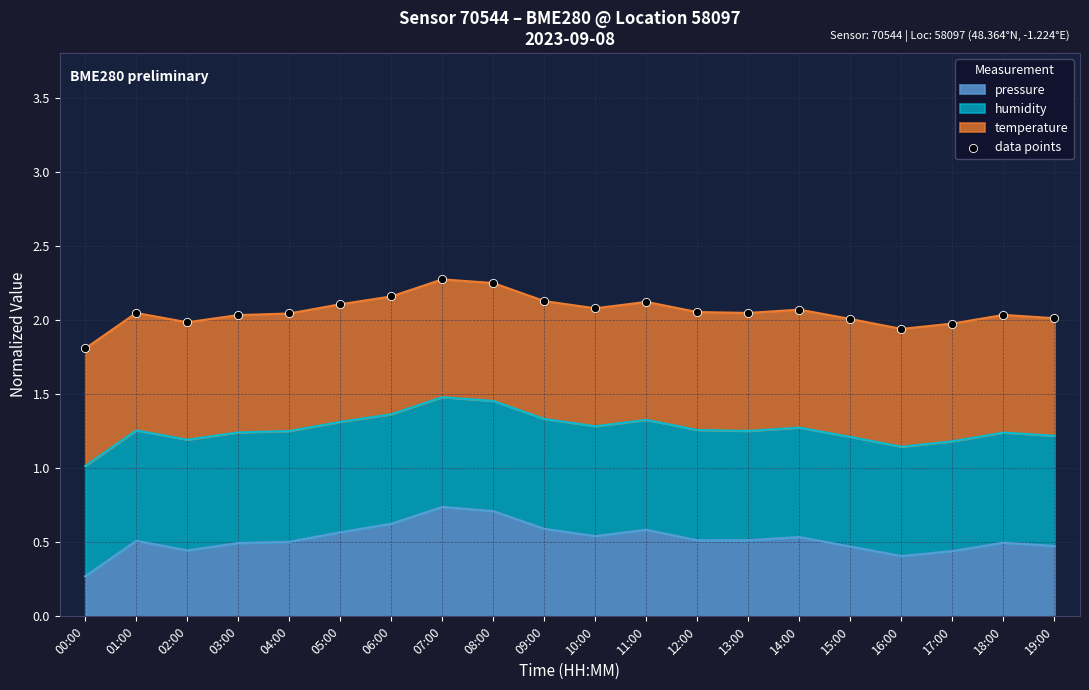

What is the change in value from 04:00 to 06:00?

+0.1